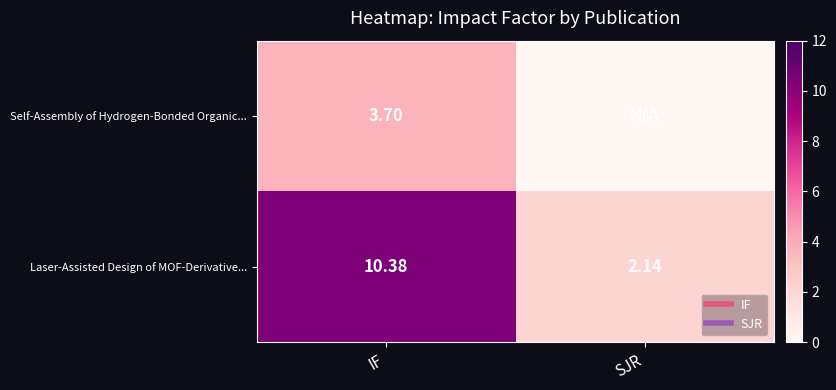

At which label does Laser-Assisted Design of MOF-Derivative... first exceed 10?

IF